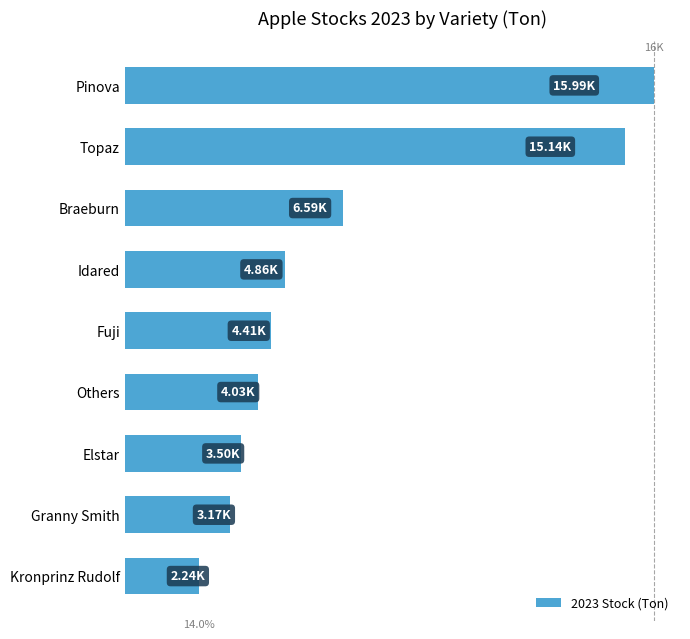

Are the bars grouped side by side (vs. stacked)?

No